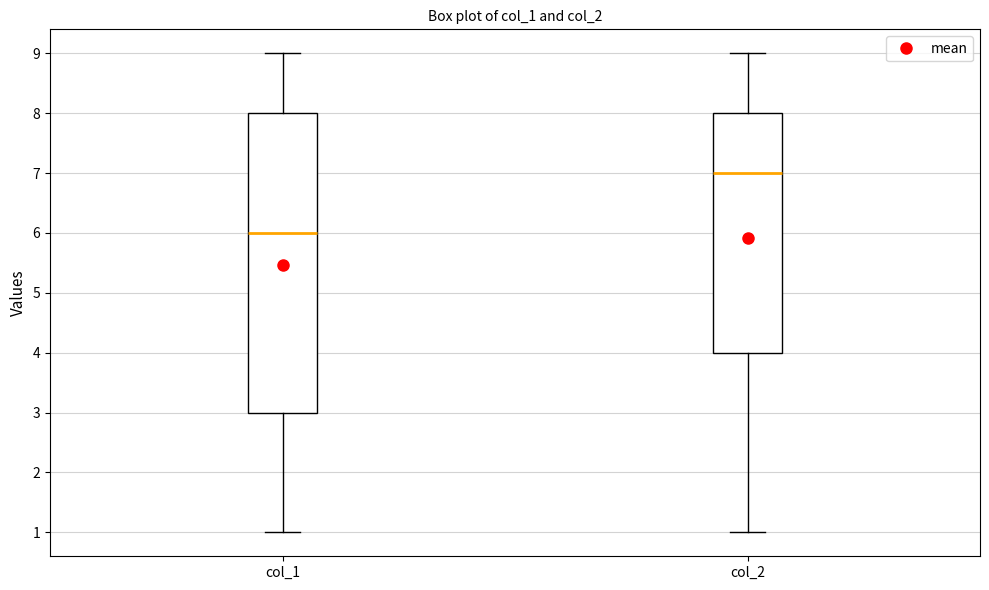

Where does the median line of the box for col_2 sit on the y-axis? The values are not printed on the chart, so give them approximately, as read against the axis.

7